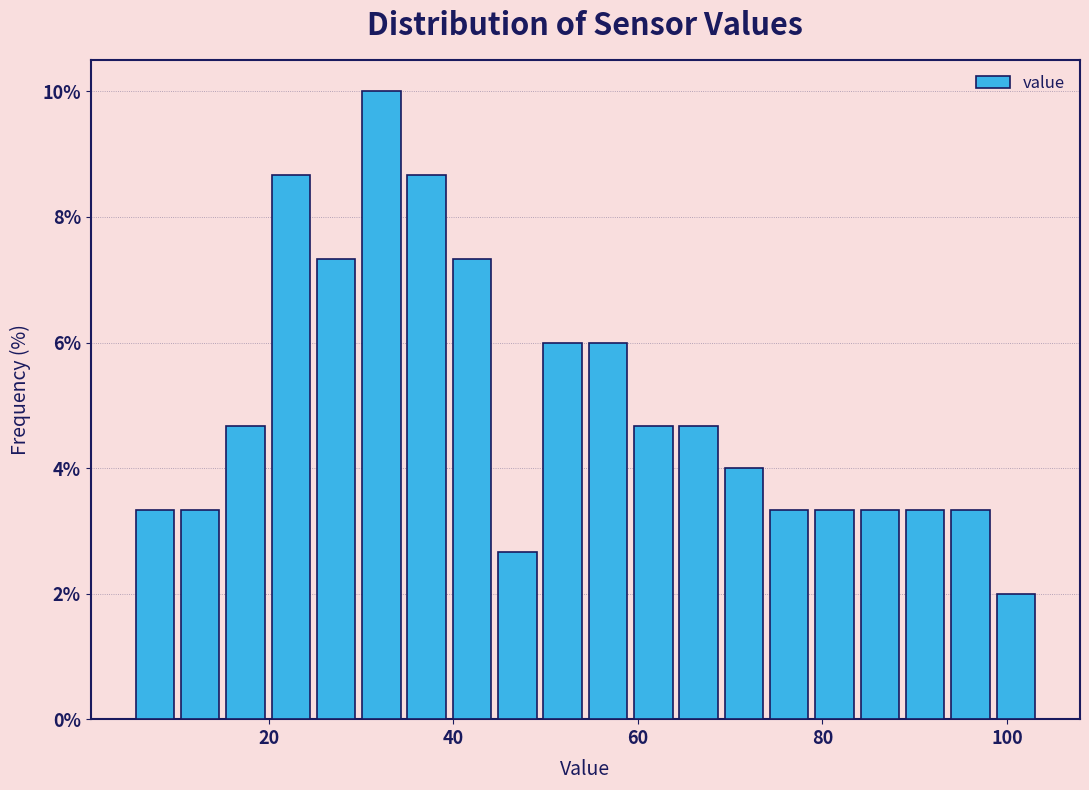

Read against the x-axis, roughly where is the centre of the tallest bar?

32